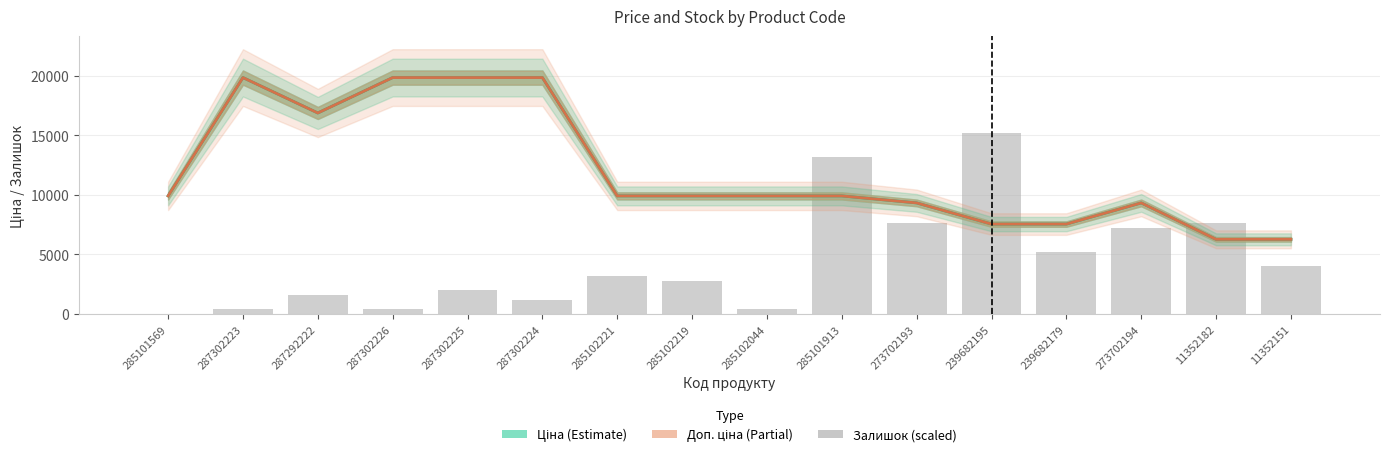

What is the sum of all Ціна (Estimate) values?

191997.8